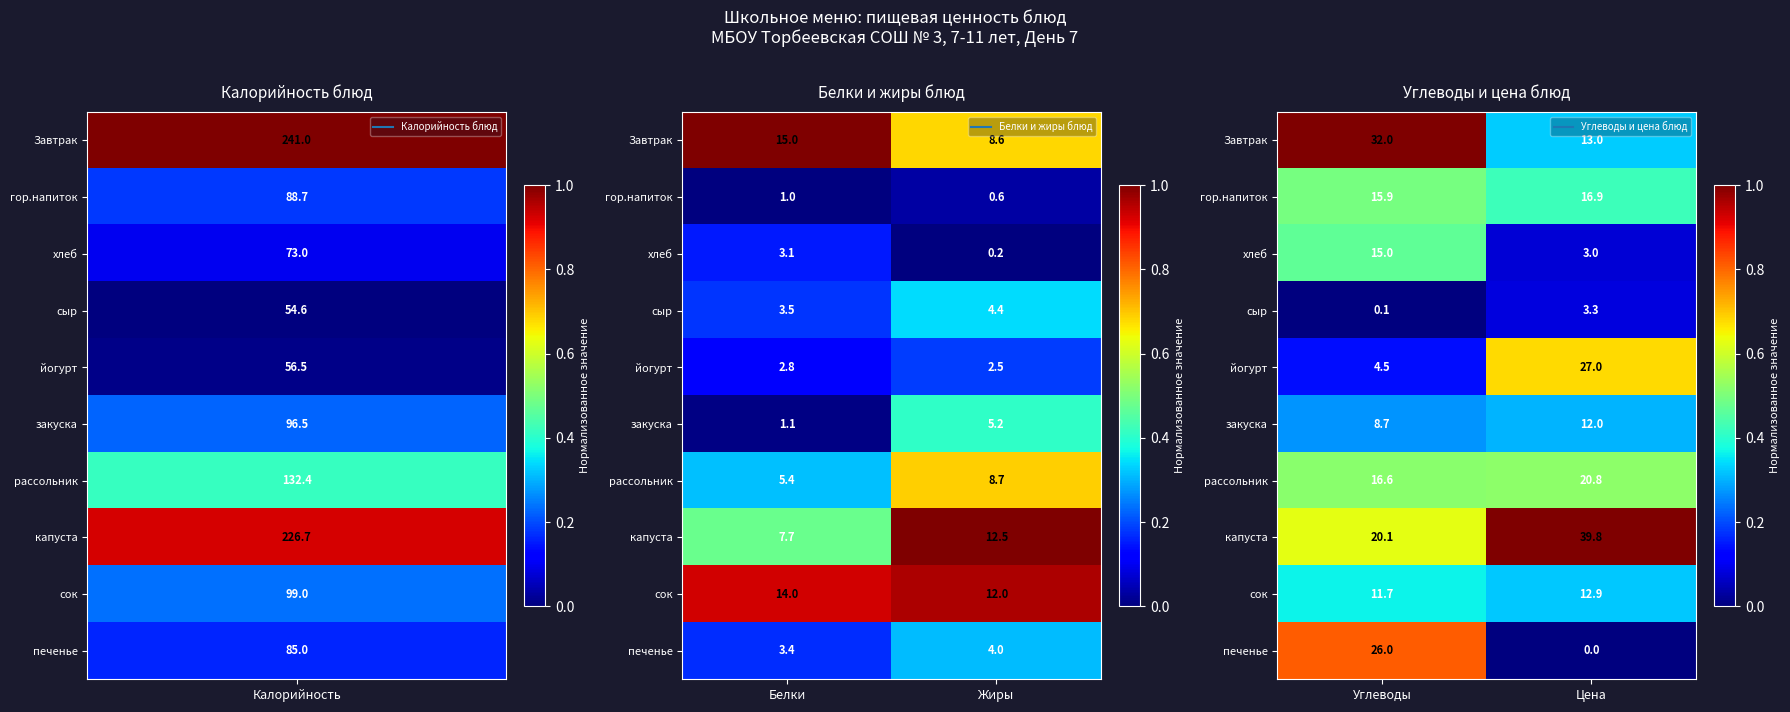

At which category is the sum across all series the highest?

Углеводы